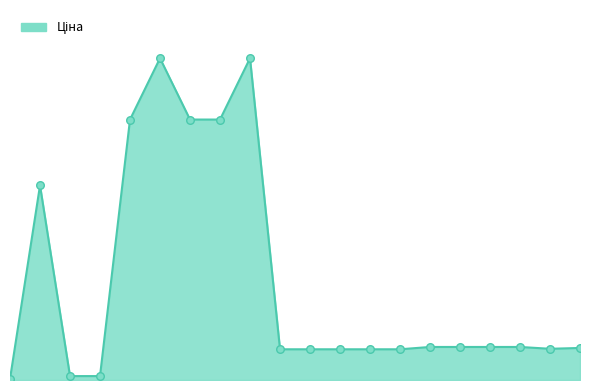

Does the chart have visible grid lines?

No